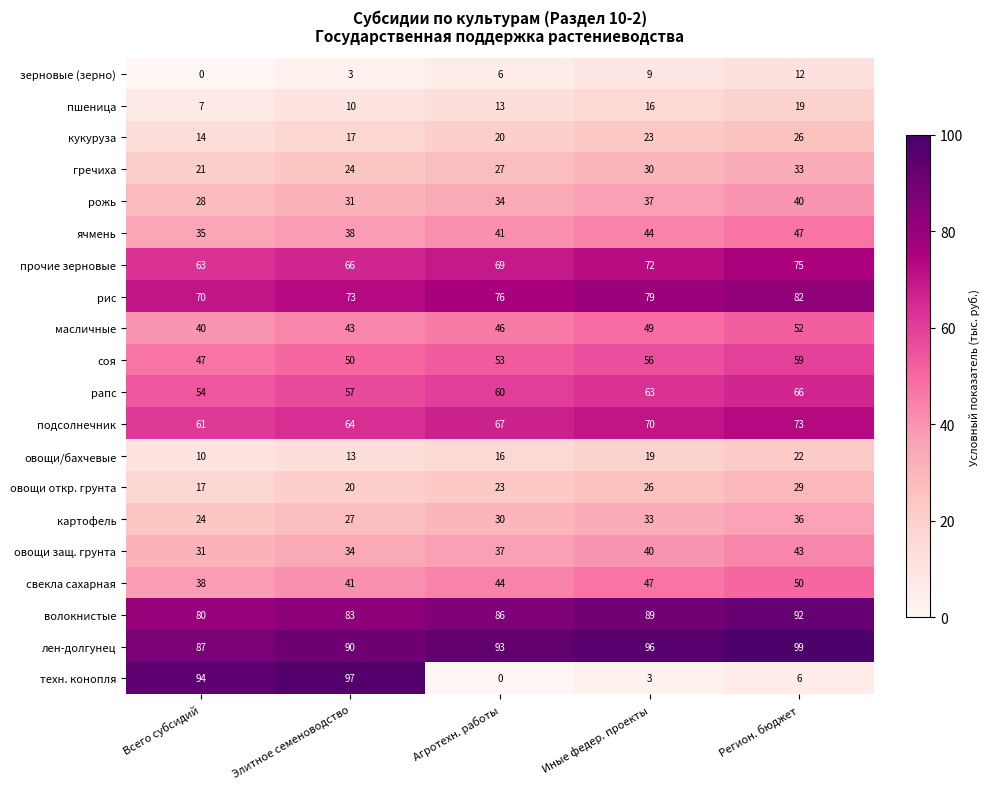

Read the свекла сахарная value at Элитное семеноводство.

41